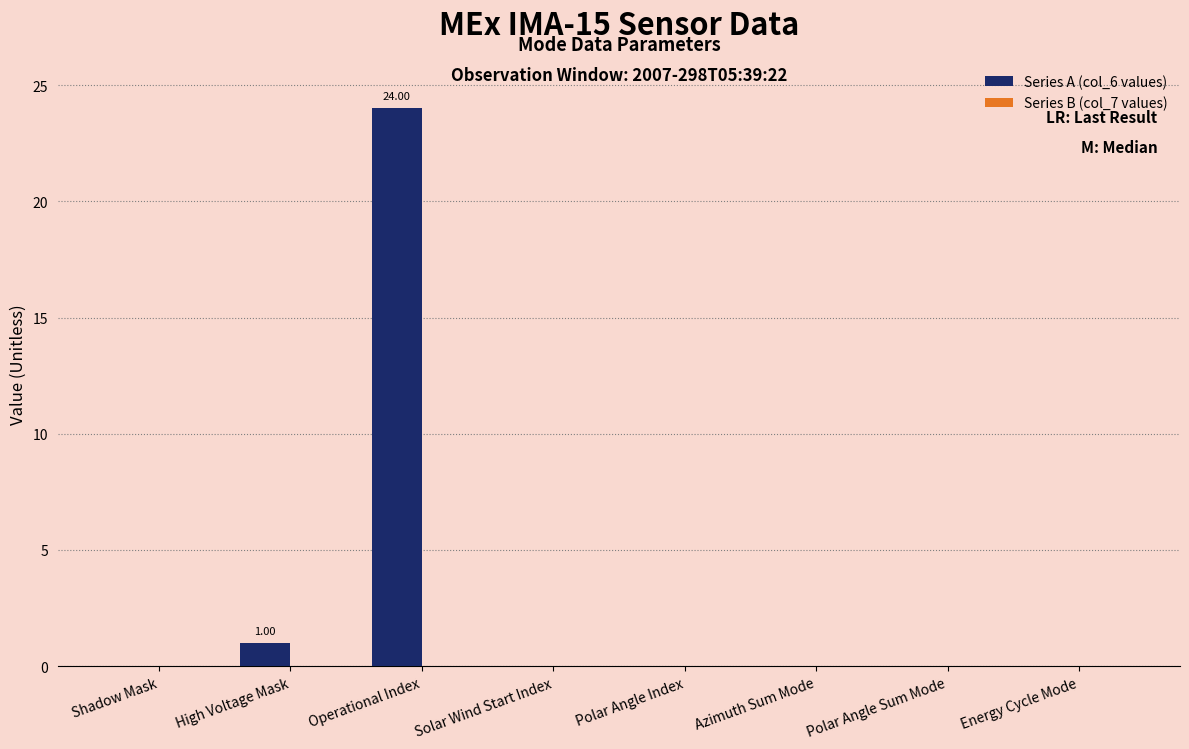

What is the sum of the values at Solar Wind Start Index and Operational Index?

24